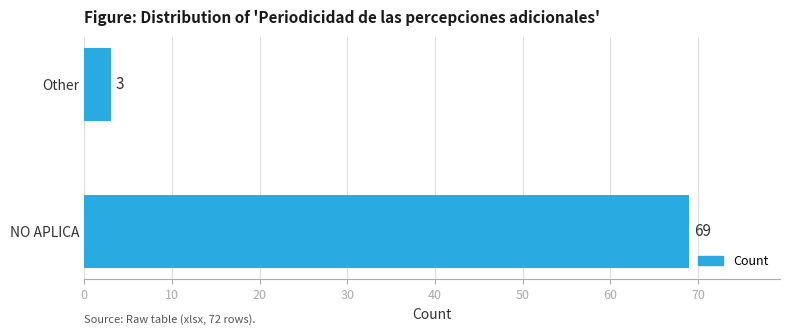

Rank the categories by value from lowest to highest.

Other, NO APLICA